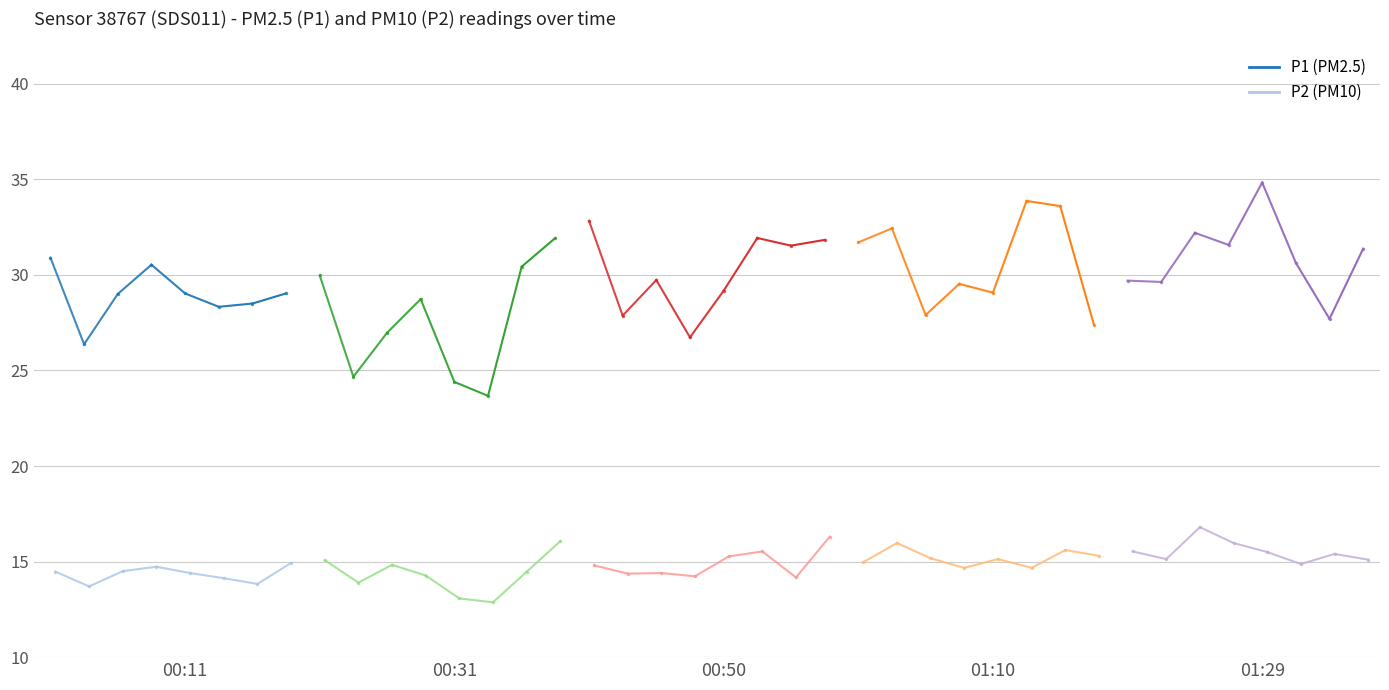

At which category does P1 reach its first local valley?

00:04